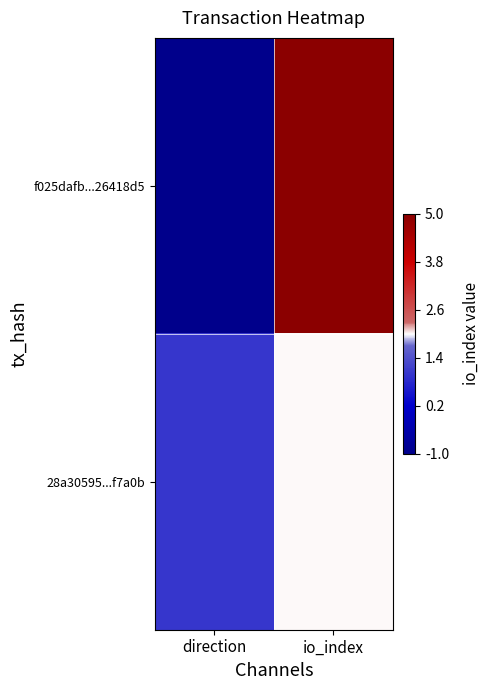

Reading left to right, transcribe all the data shown in this chart.

f025dafb...26418d5: direction=-1	io_index=5
28a30595...f7a0b: direction=1	io_index=2